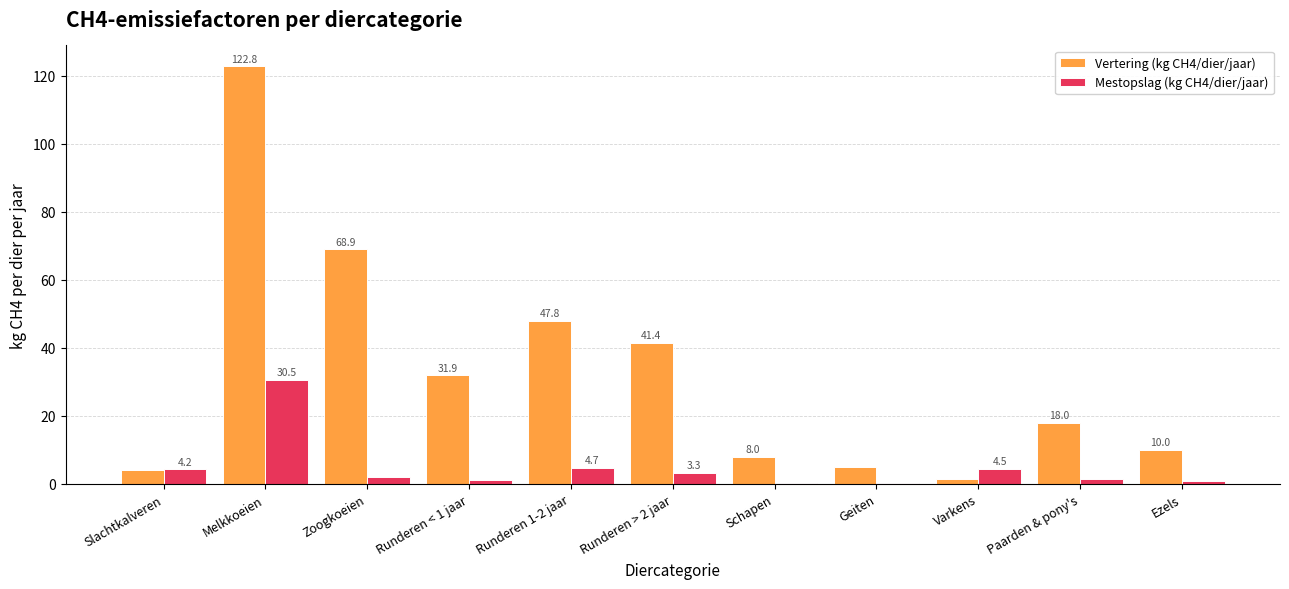

At which label does Vertering (kg CH4/dier/jaar) first exceed 18?

Melkkoeien